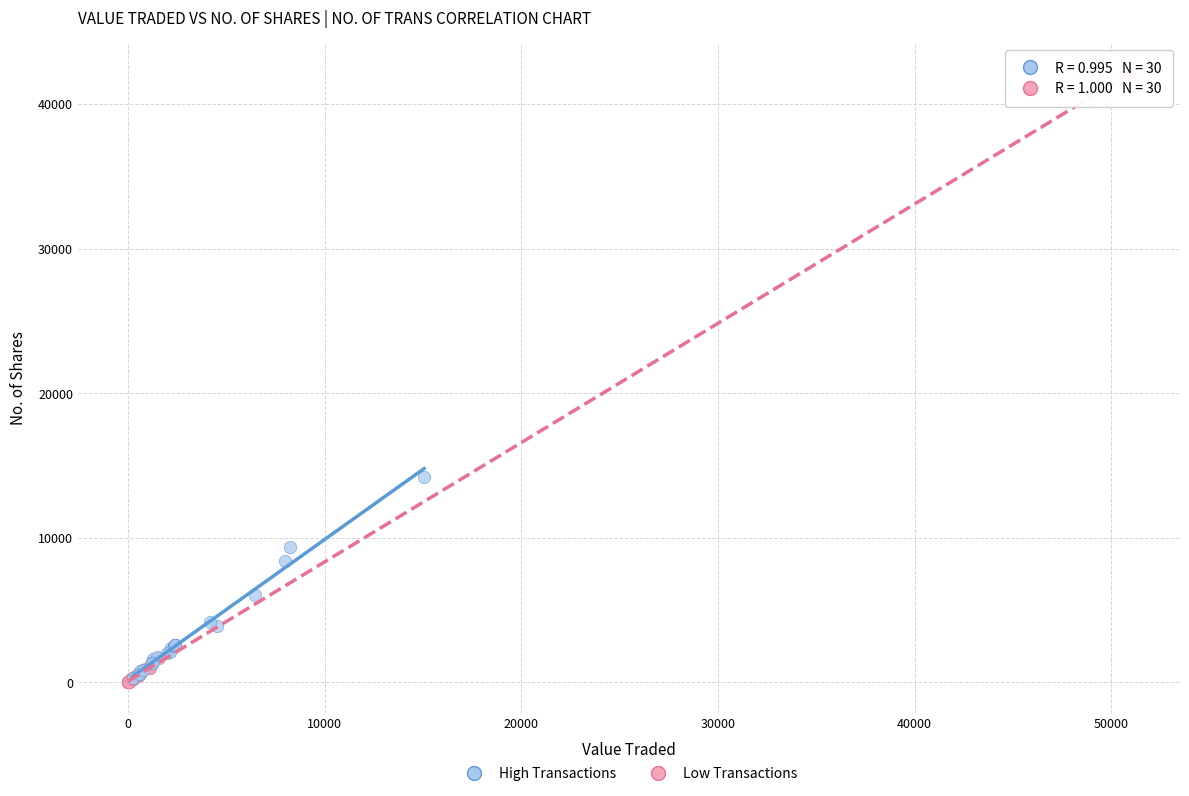

What are all the series names shown in the legend?

High Transactions, Low Transactions